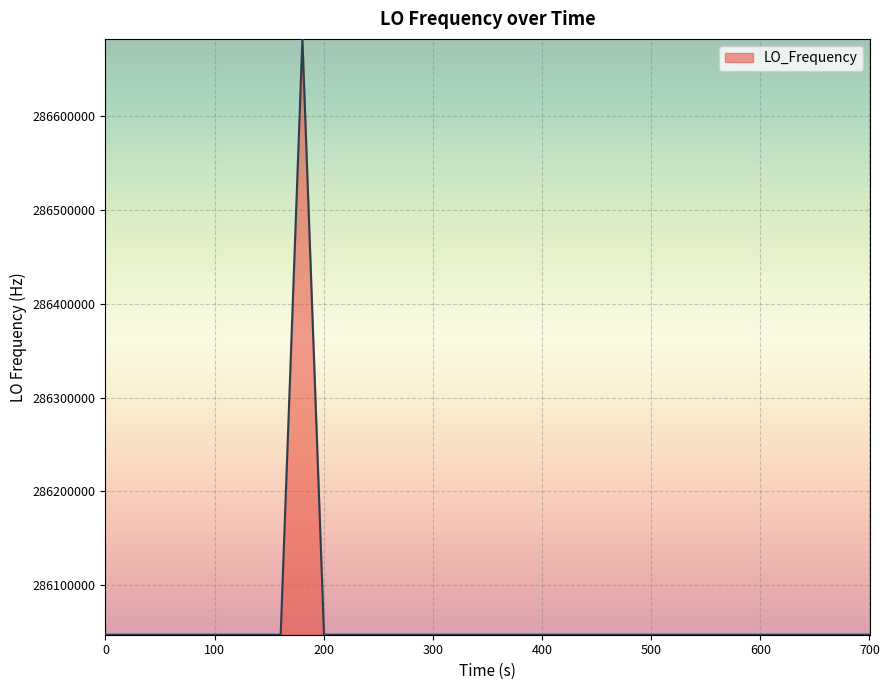

How many lines are shown in the chart?

1